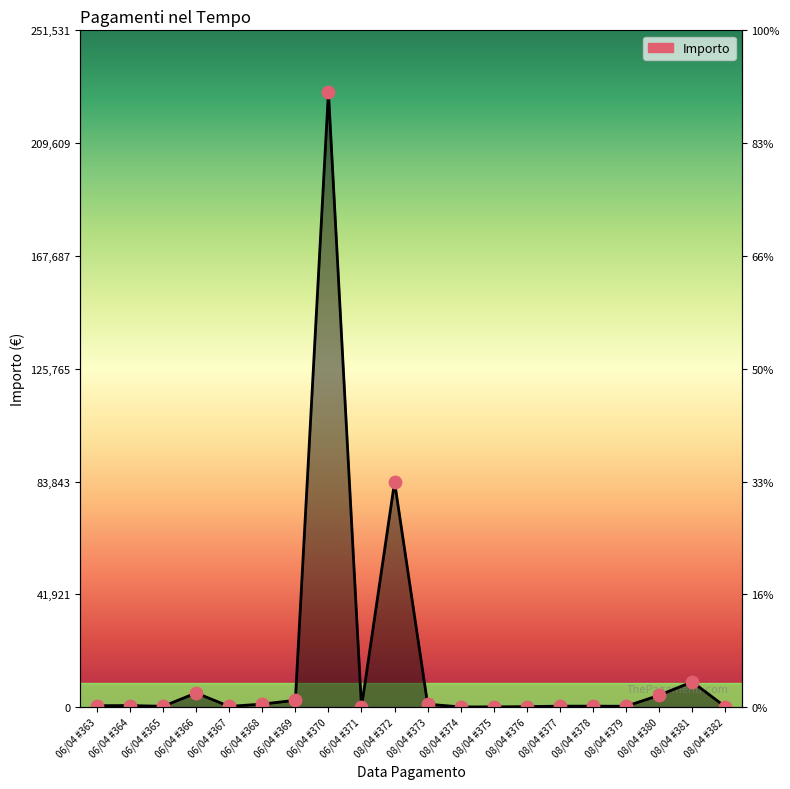

Which has a higher value, 08/04 #372 or 06/04 #367?

08/04 #372